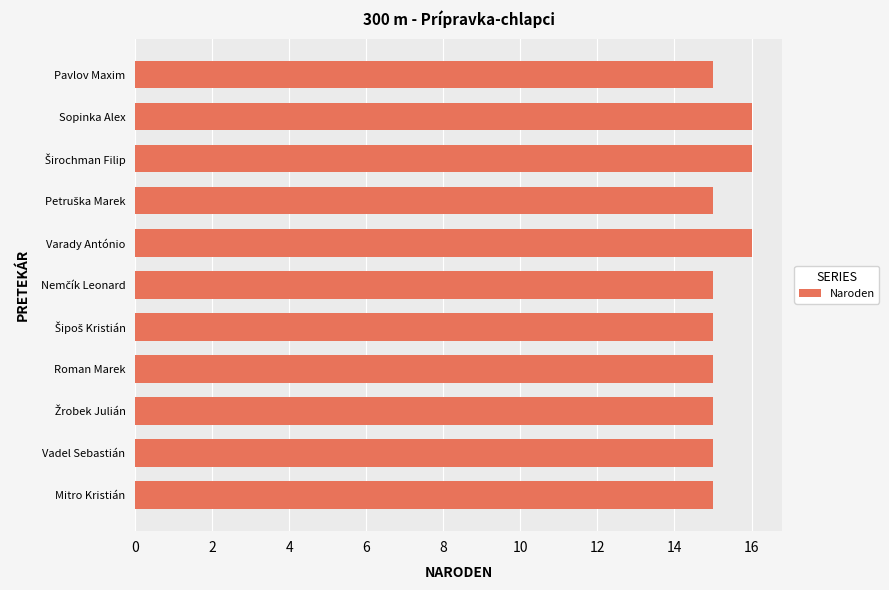

Does the chart contain any negative values?

No